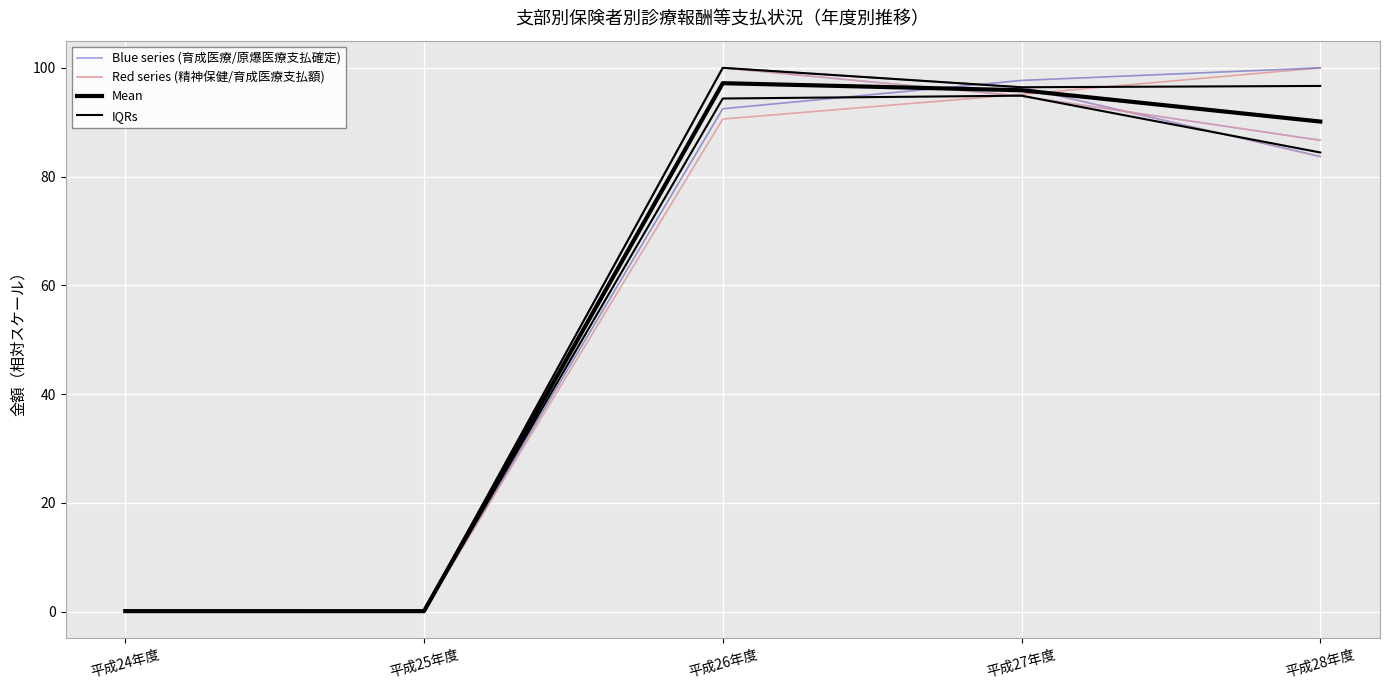

List the labels in order of 都道府県・市町村及び特別区(自立支援育成医療)支払額 value, smallest first.

平成25年度, 平成24年度, 平成28年度, 平成27年度, 平成26年度